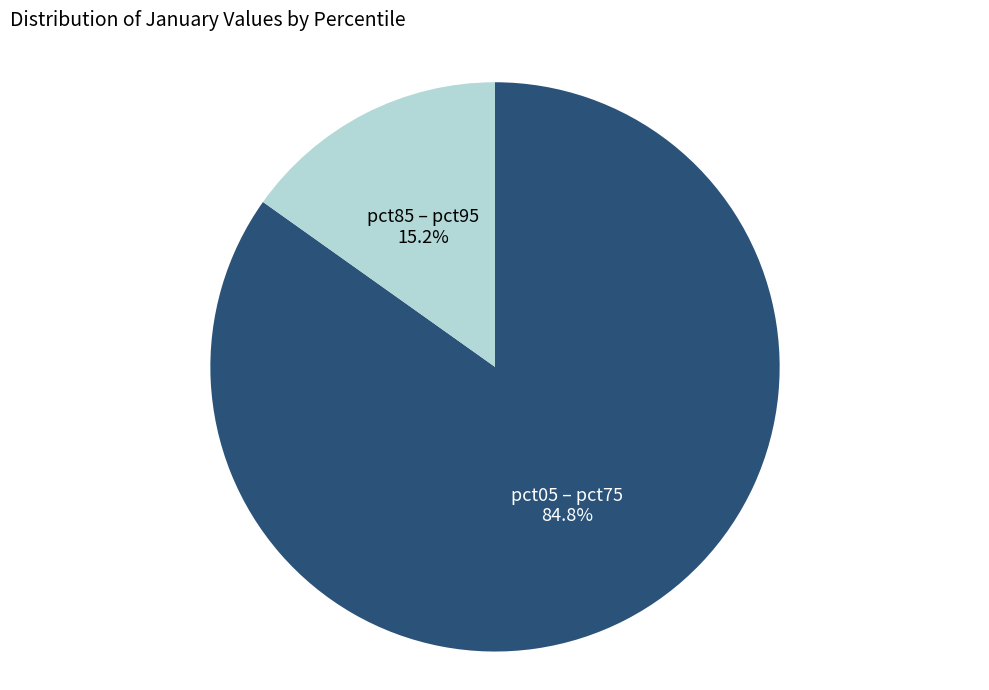

What is the majority slice?

pct05 – pct75